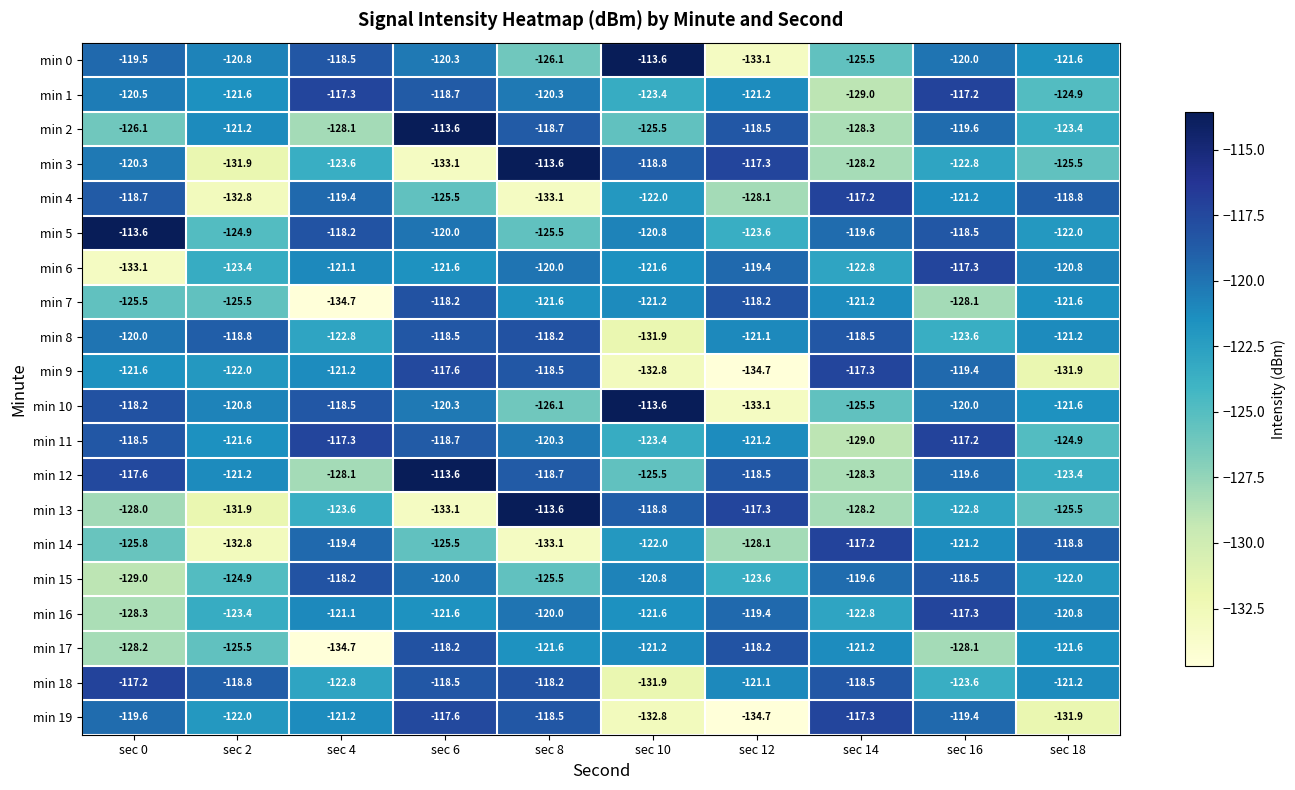

What is the minimum value for min 2?

-128.3